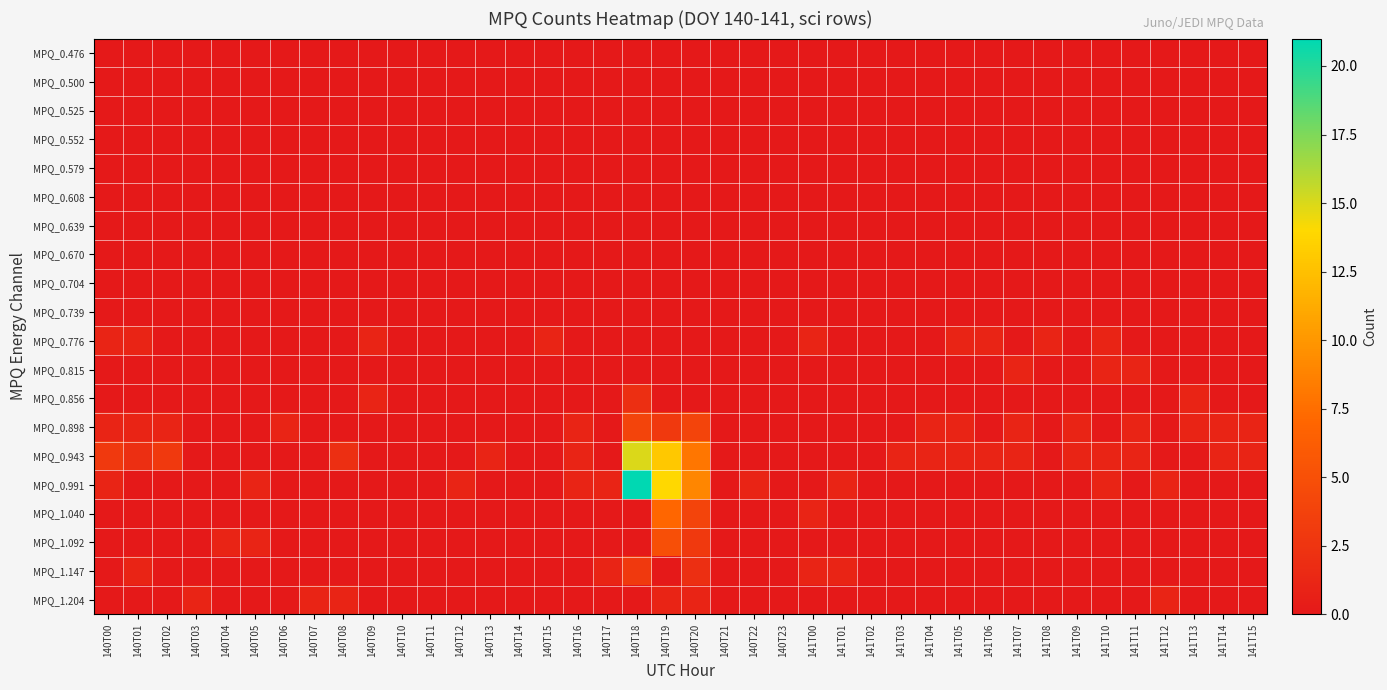

At how many categories does at least one series exceed 16?

1